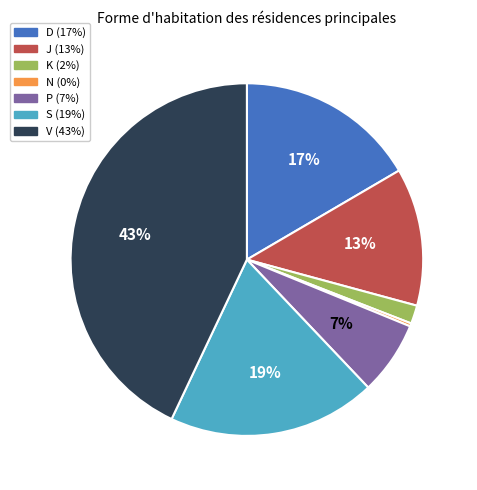

How many slices are in this pie chart?

7